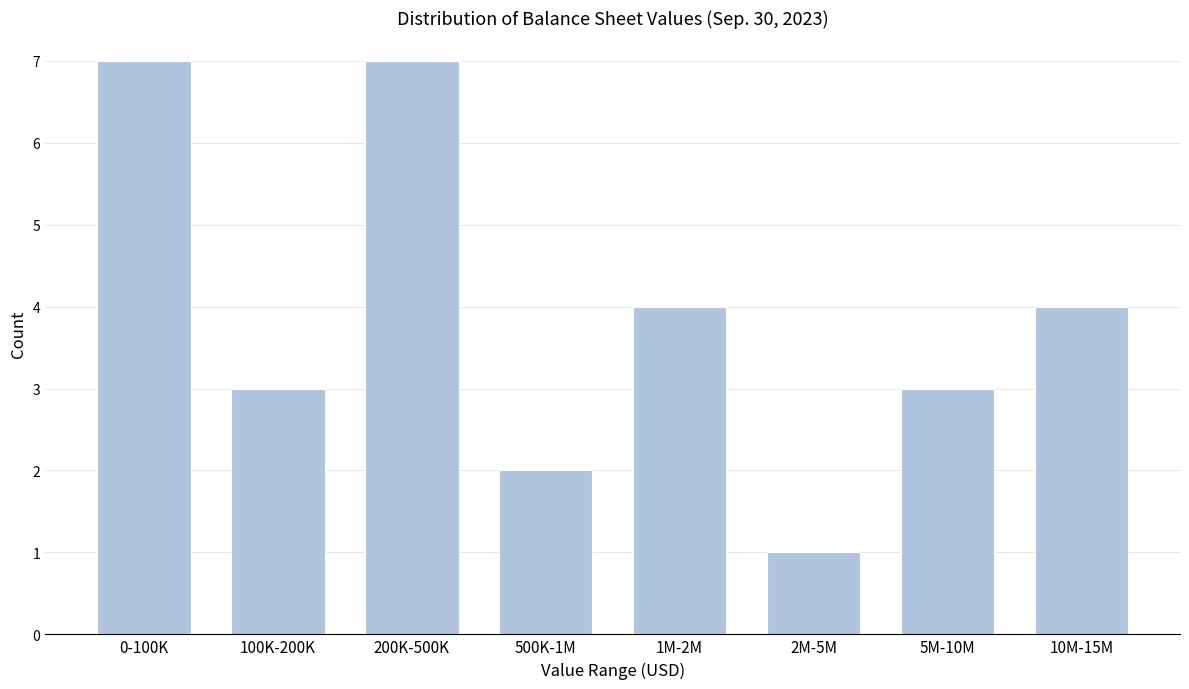

Reading left to right, extract all data points from this chart.

7	3	7	2	4	1	3	4